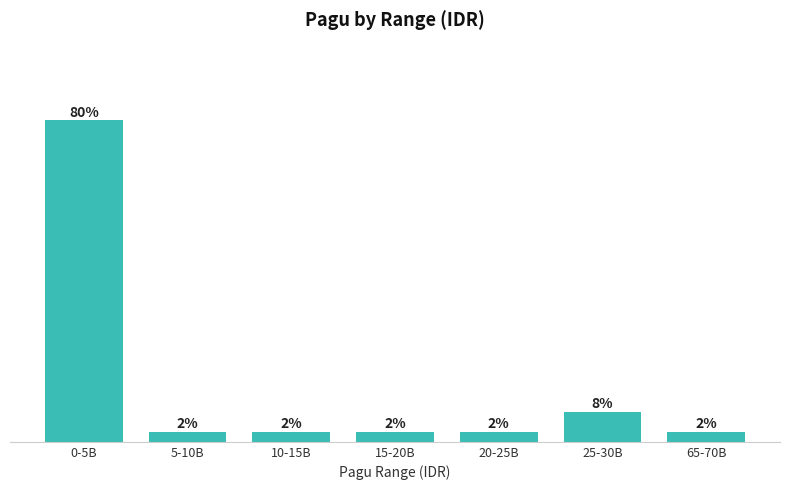

Are the bars horizontal?

No